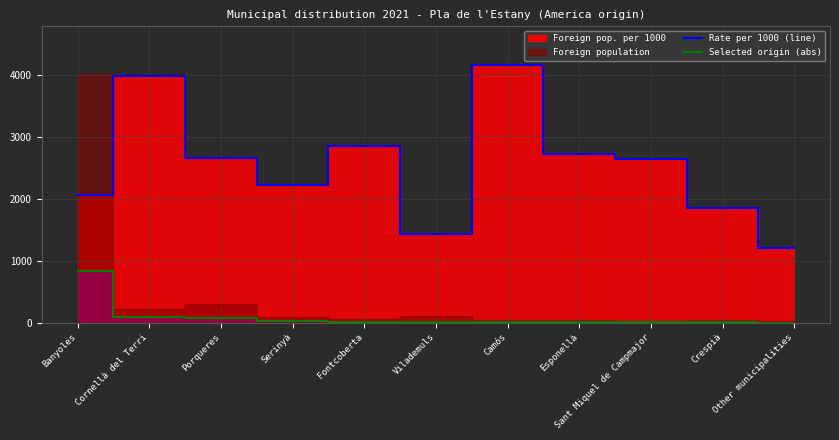

Where does the Selected origin (abs) series first go above 15?

Banyoles